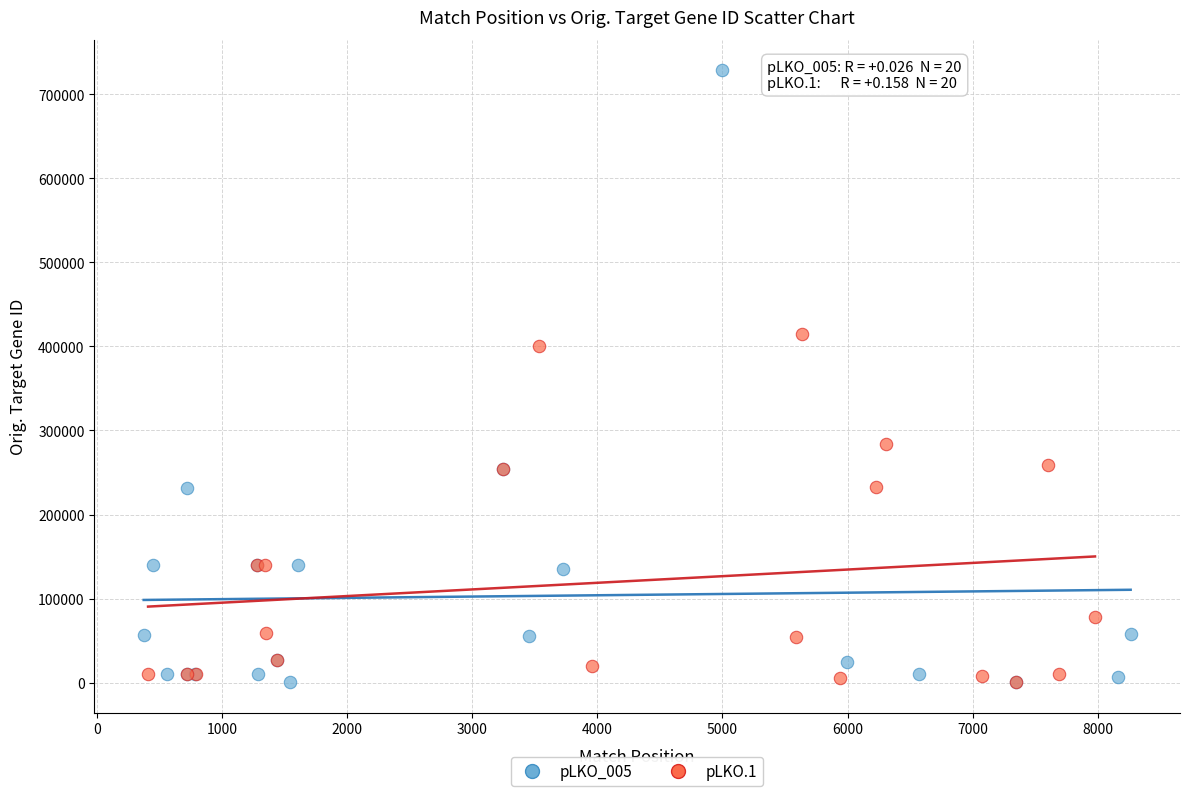

Which series contains the highest Y value?

pLKO_005